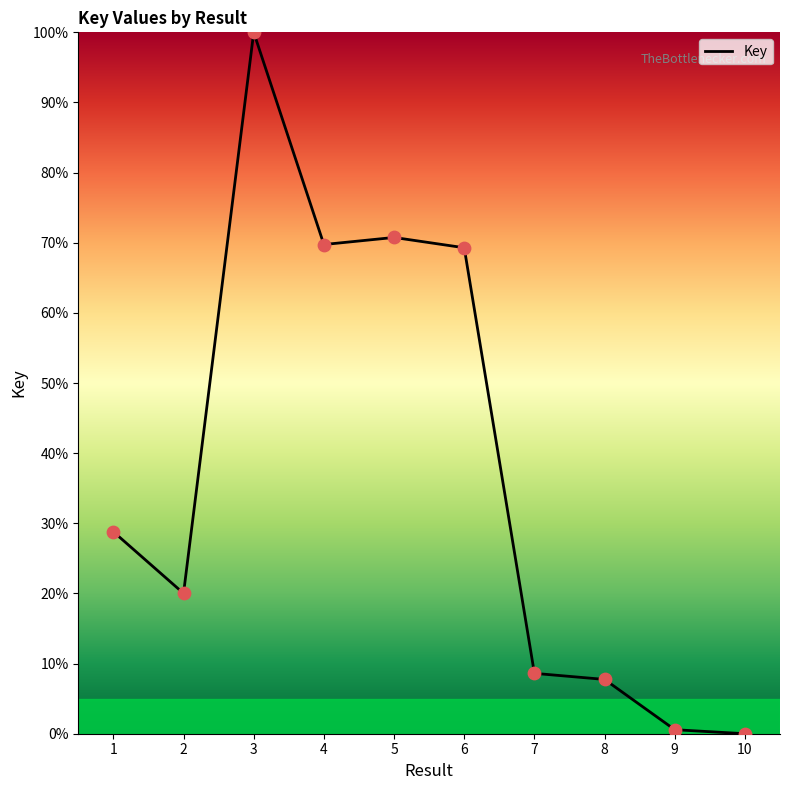

Between 2 and 9, which is larger?

2